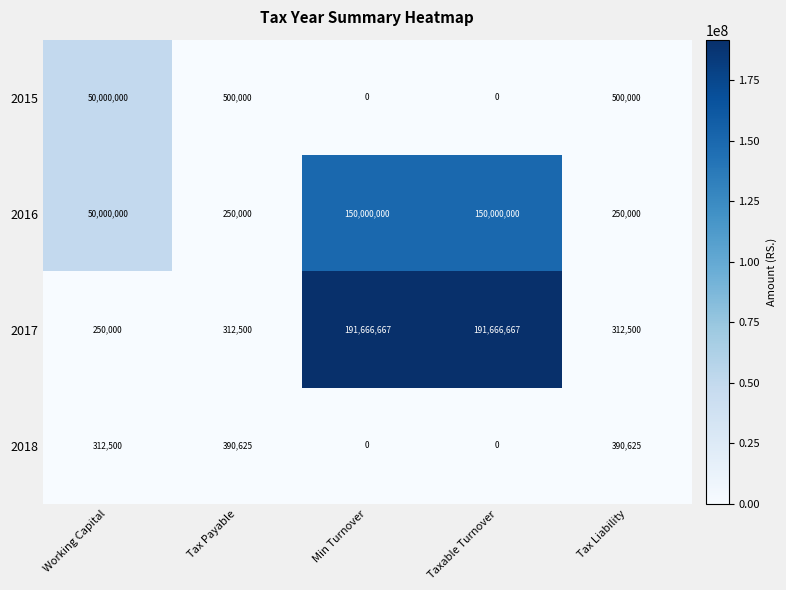

Which series has the largest total across all categories?

2017